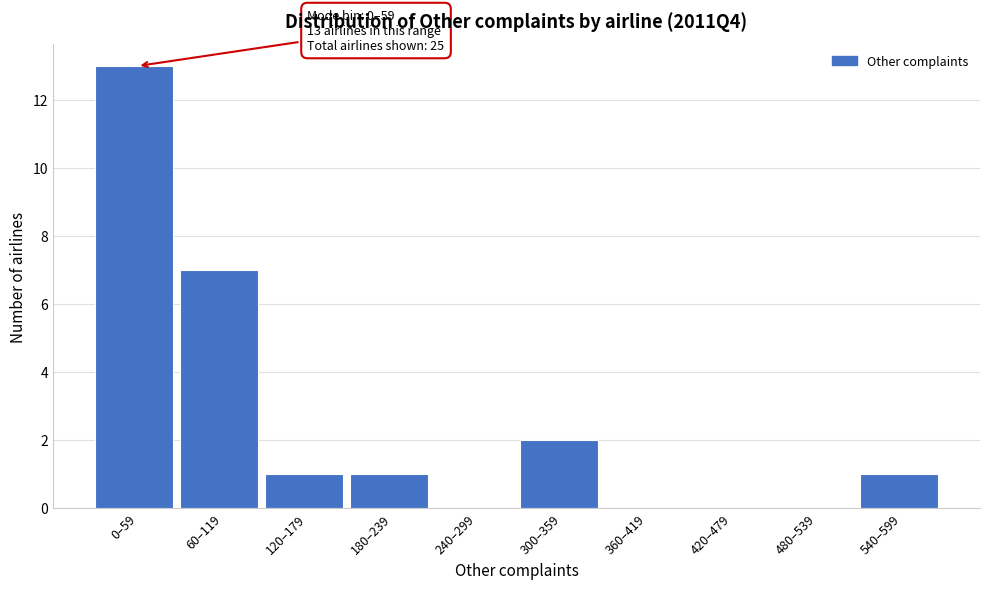

Reading left to right, transcribe all the data shown in this chart.

0–59=13	60–119=7	120–179=1	180–239=1	240–299=0	300–359=2	360–419=0	420–479=0	480–539=0	540–599=1